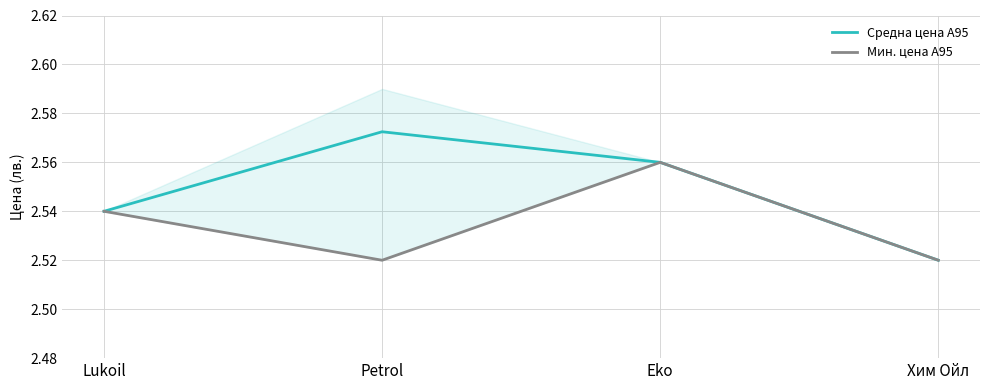

True or false: Мин. цена А95 and Средна цена А95 intersect in this chart.

False